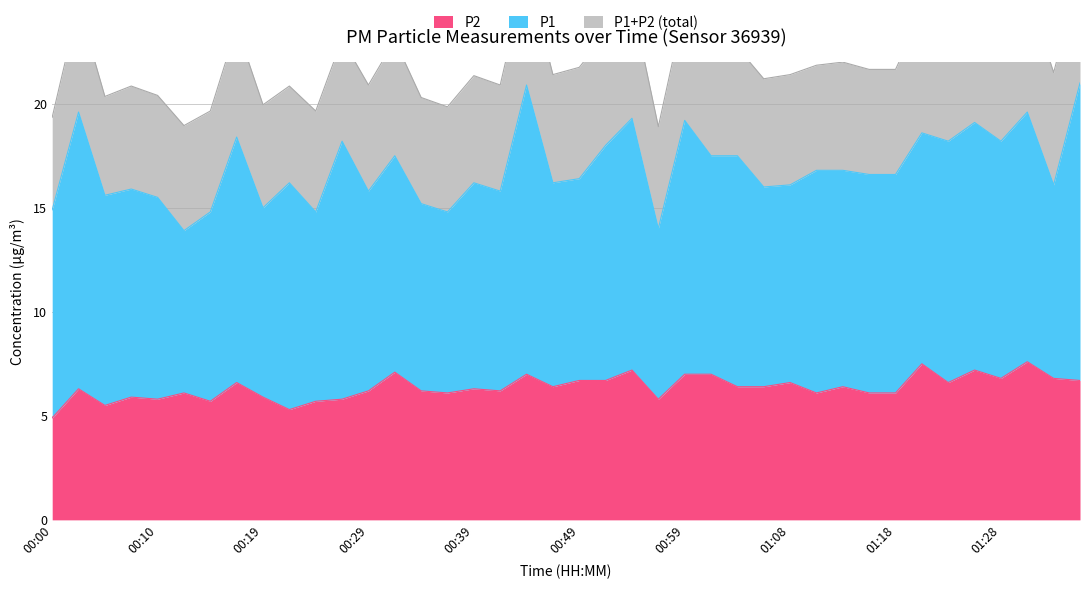

What position from the left is 01:16?

32